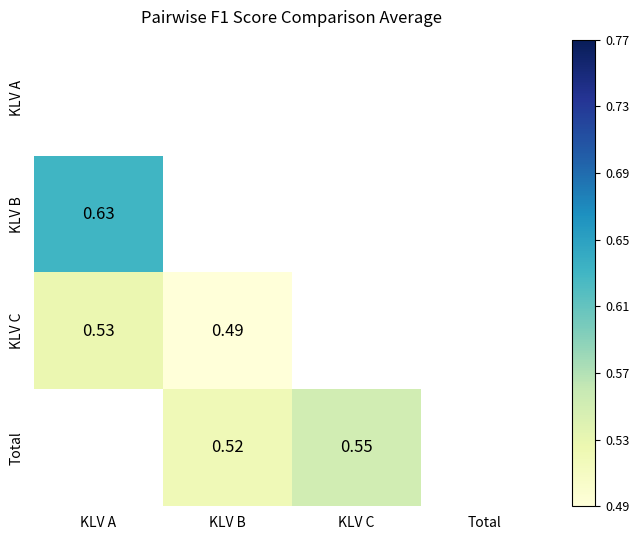

Rank the series by their maximum value, from lowest to highest.

KLV C, Total, KLV A, KLV B